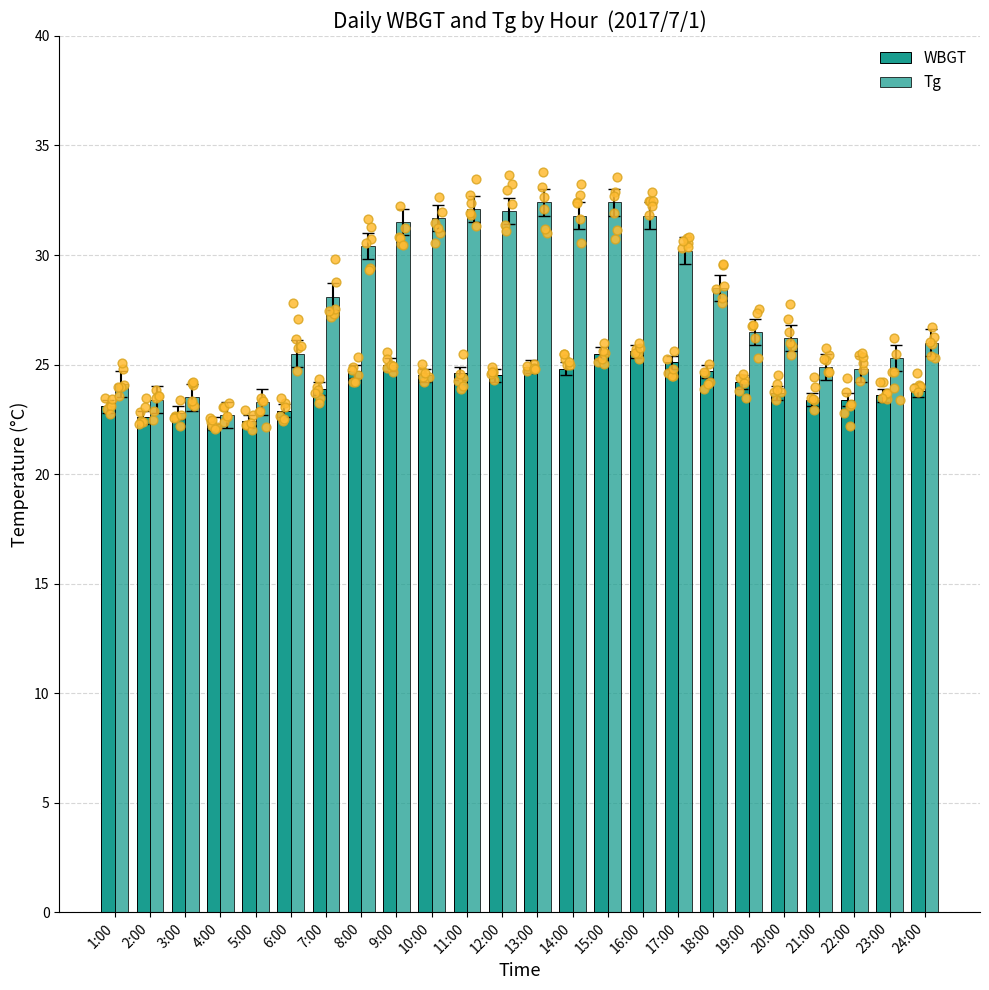

Is the value of Tg at 19:00 greater than the value of WBGT at 1:00?

Yes